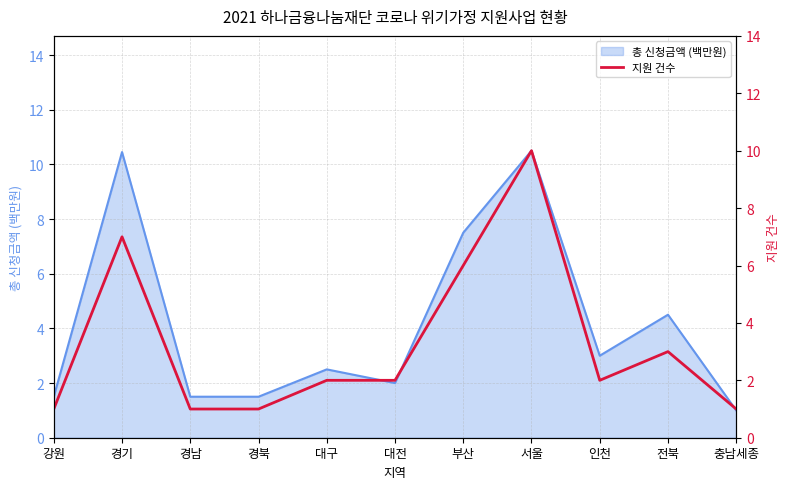

List the labels in order of value, smallest first.

강원, 경남, 경북, 충남세종, 대구, 대전, 인천, 전북, 부산, 경기, 서울